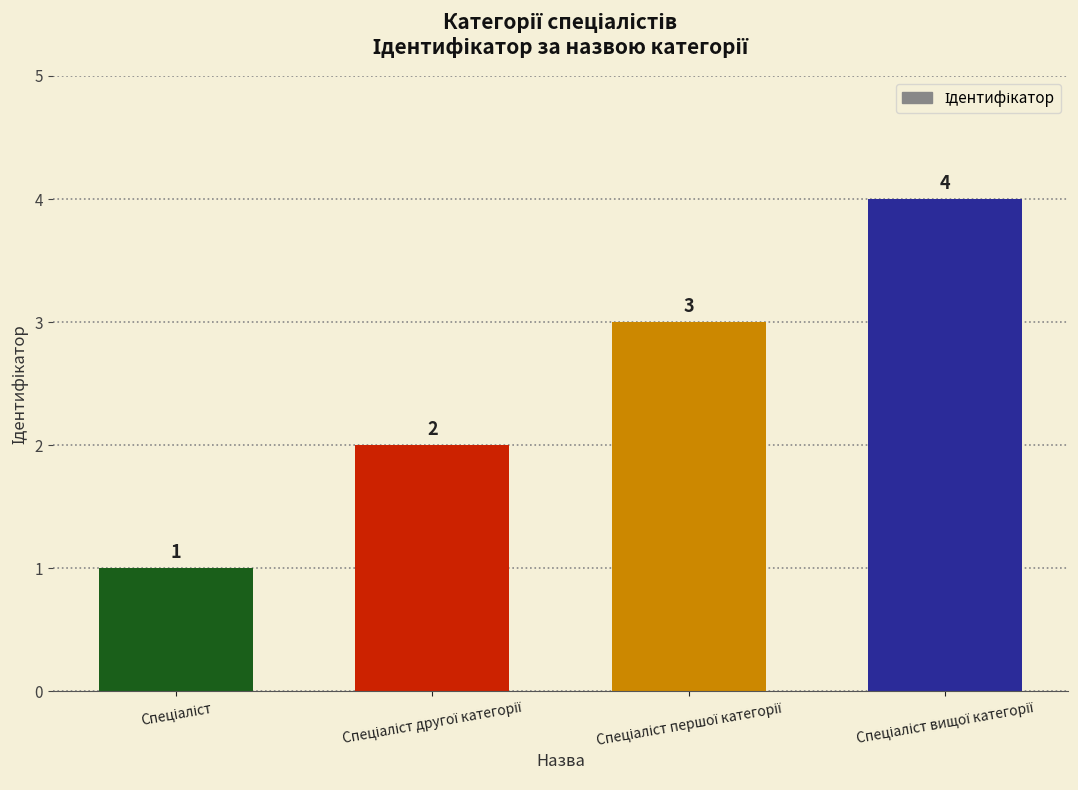

What is the value of the 4th bar from the left?

4